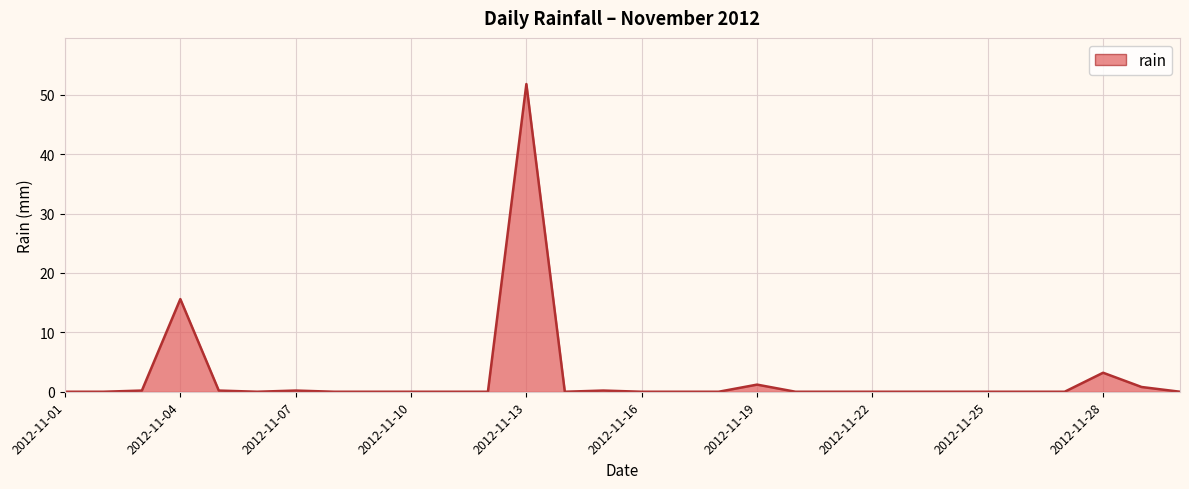

What is the greatest value displayed?

51.8